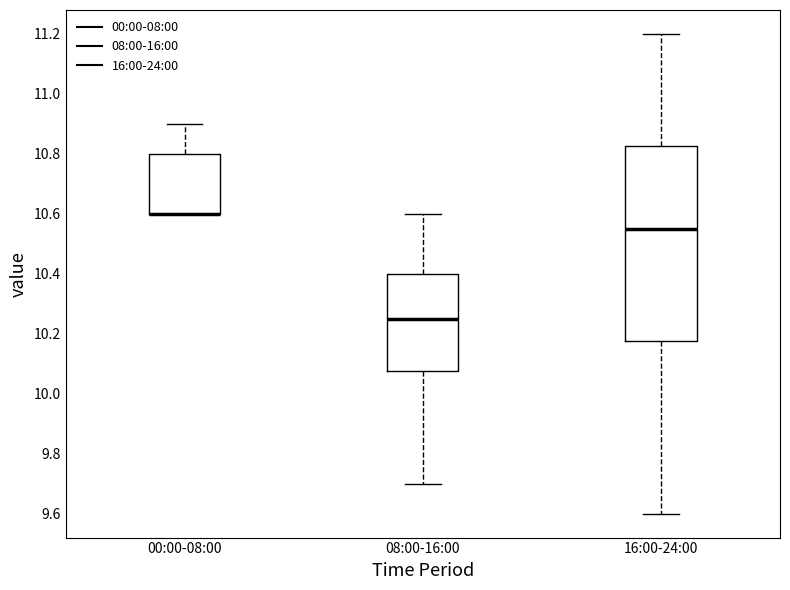

Comparing the boxes themselves (not the whiskers), which one is the tallest?

16:00-24:00